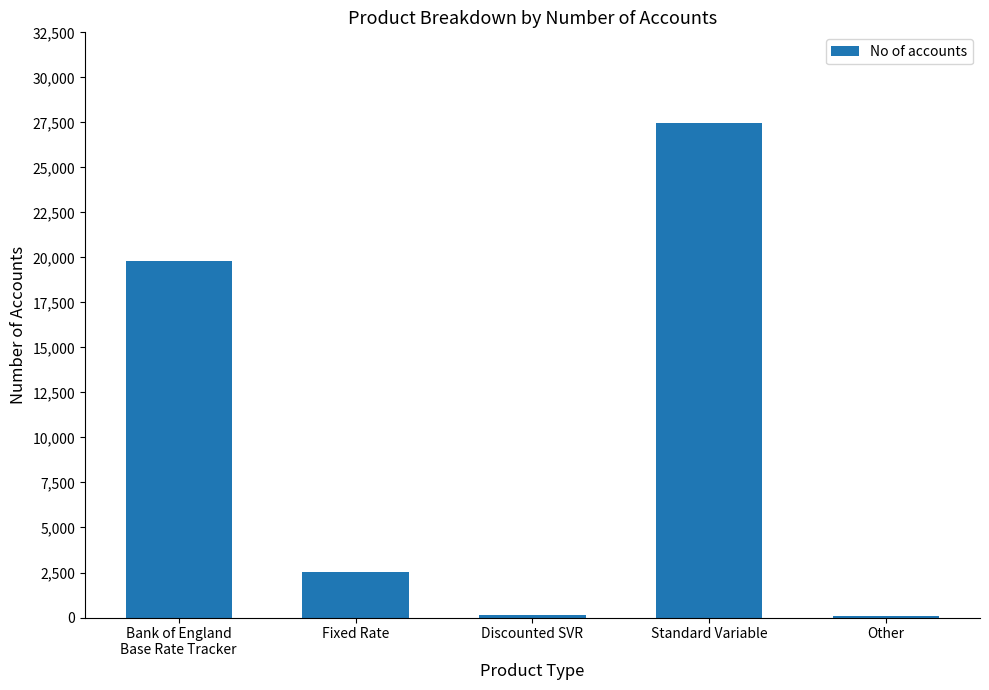

What is the approximate value at Bank of England
Base Rate Tracker, to the nearest 50?

19800